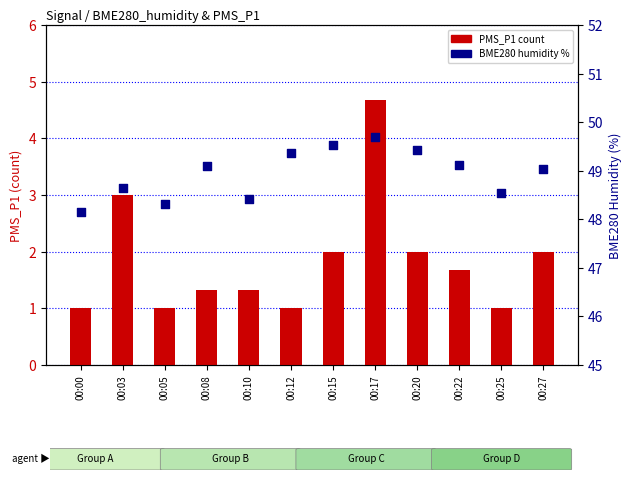

Which series reaches the maximum Y coordinate?

BME280 Humidity